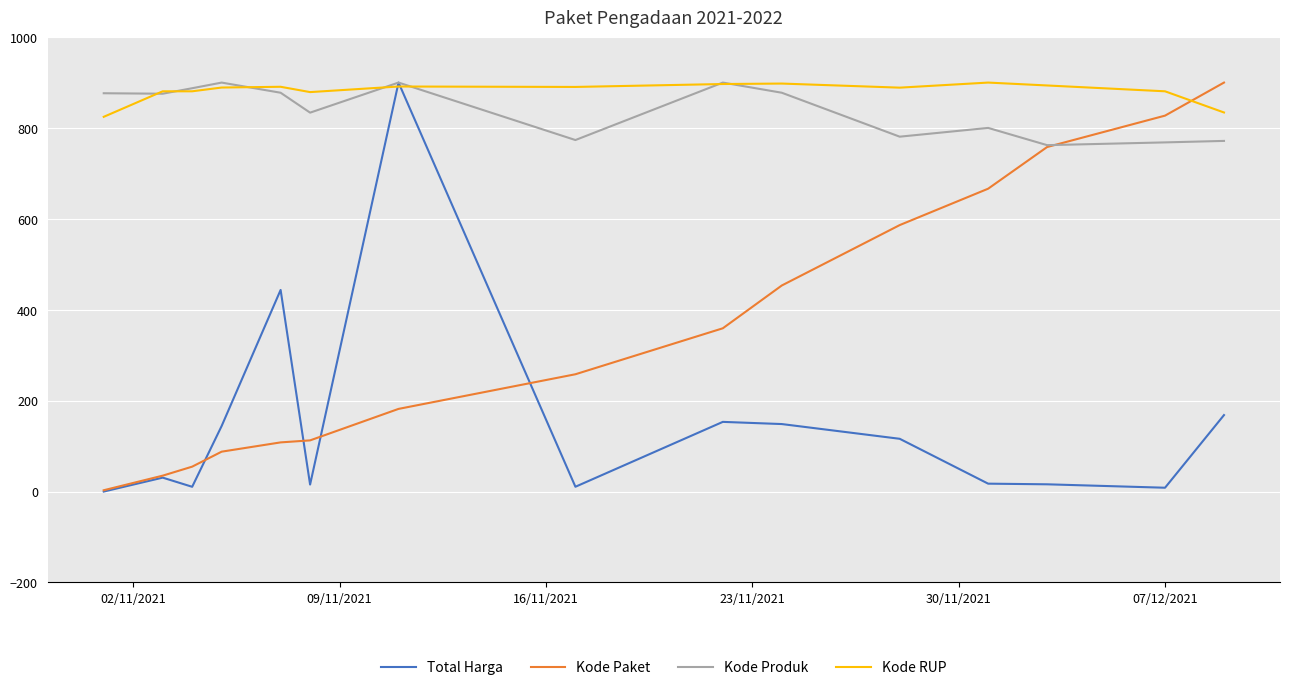

Which series ends up on top after the final intersection of Kode Paket and Kode RUP?

Kode Paket